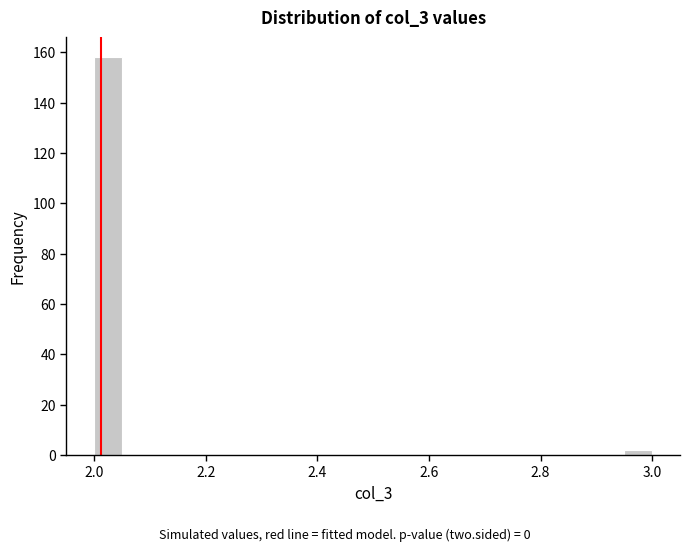

Read against the x-axis, roughly where is the centre of the tallest bar?

2.02